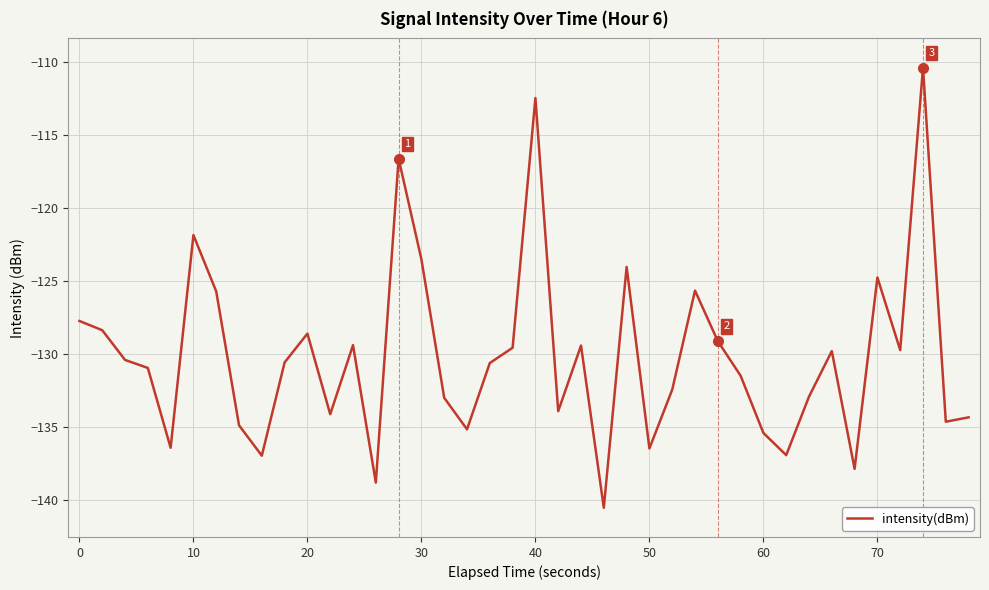

What is the maximum value shown in the chart?

-110.4